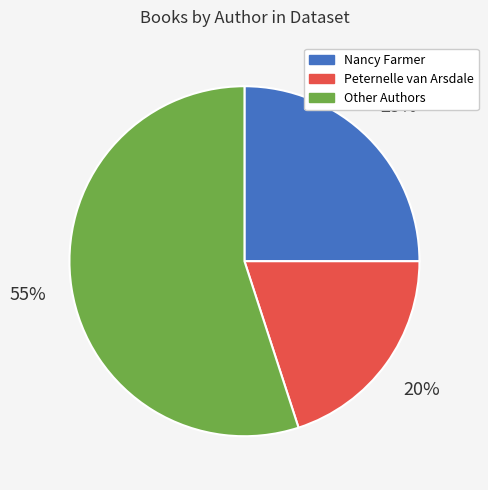

Does any single category account for the majority?

Yes